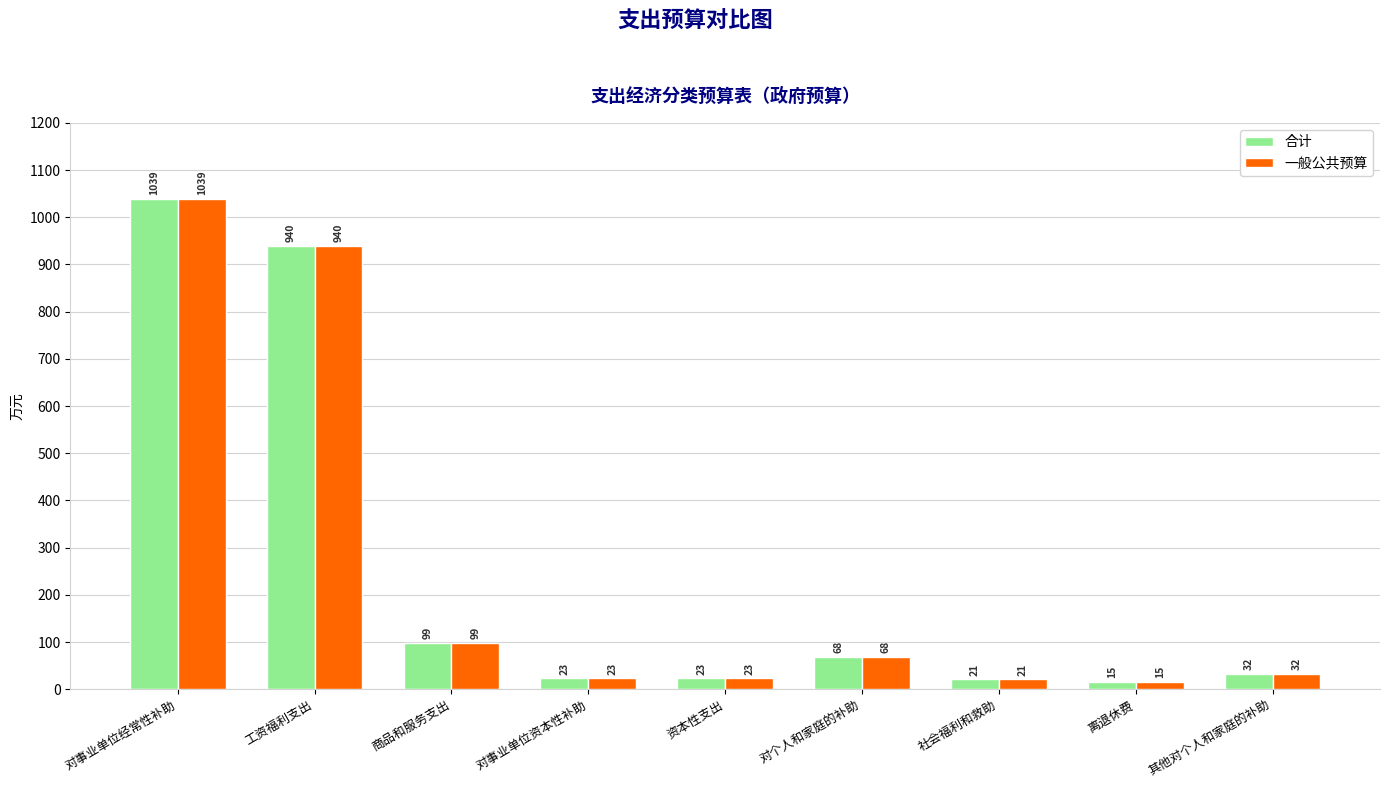

Does the chart contain stacked bars?

No